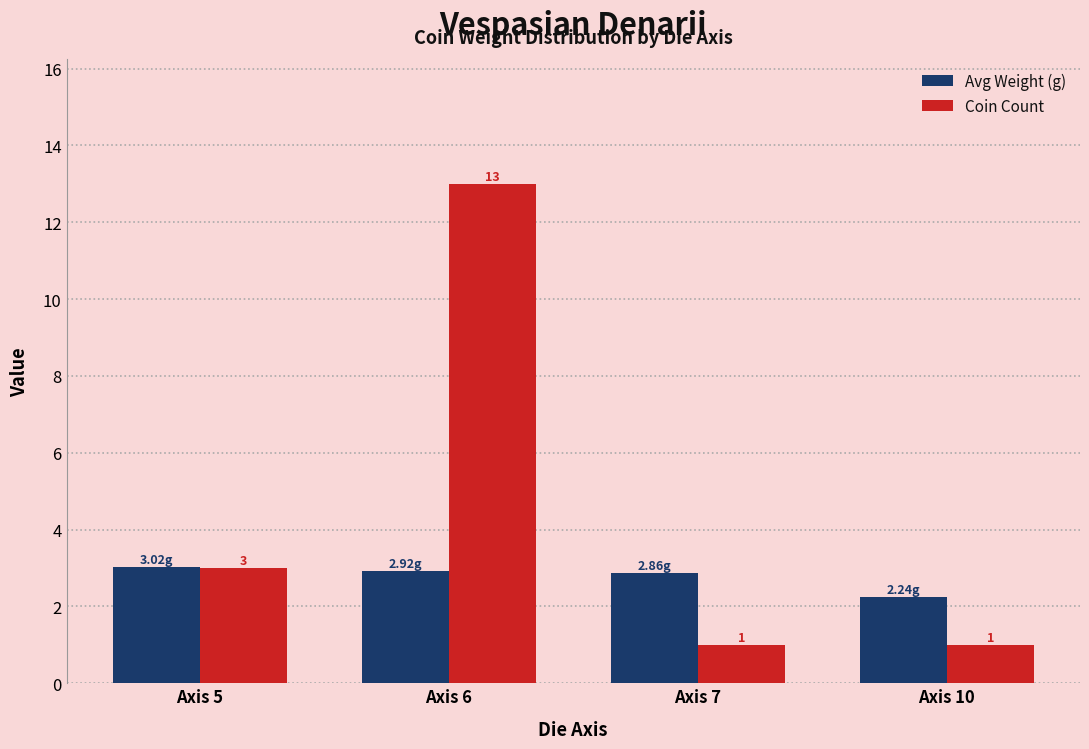

At Axis 6, list the series in order from largest to smallest.

Coin Count, Avg Weight (g)